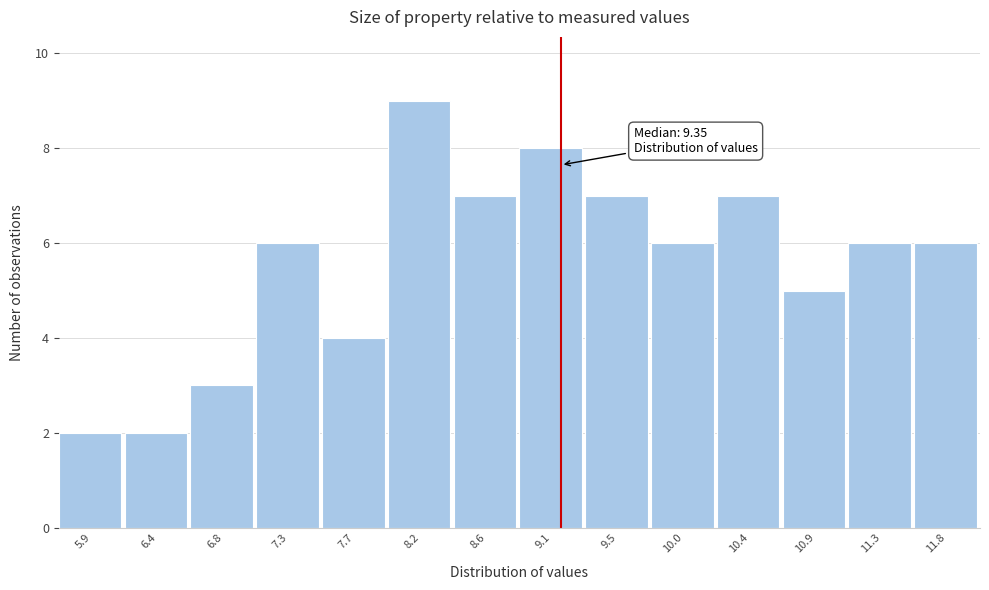

Reading left to right, list all the values displayed in this chart.

5.9=2	6.4=2	6.8=3	7.3=6	7.7=4	8.2=9	8.6=7	9.1=8	9.5=7	10.0=6	10.4=7	10.9=5	11.3=6	11.8=6